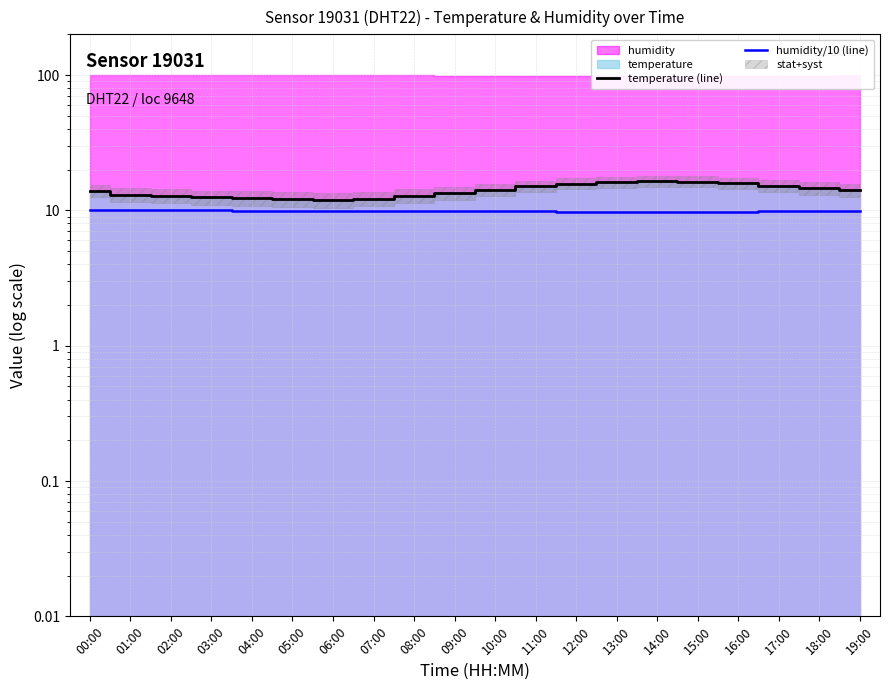

True or false: humidity/10 (line) has more than 1 points higher than both neighbors.

False